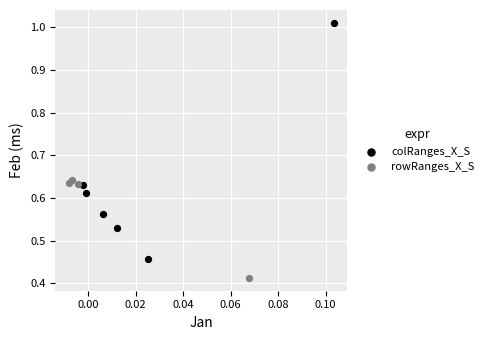

Which series reaches the maximum Y coordinate?

colRanges_X_S